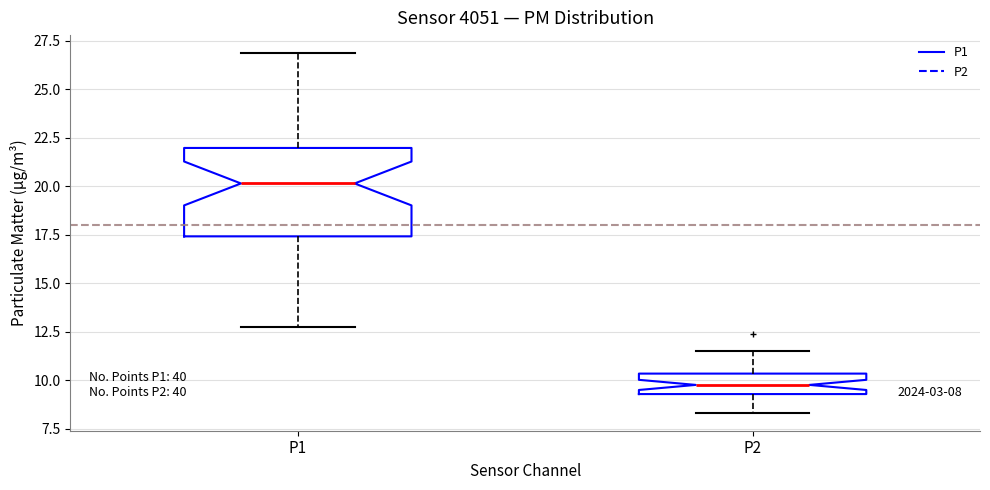

Comparing the boxes themselves (not the whiskers), which one is the tallest?

P1